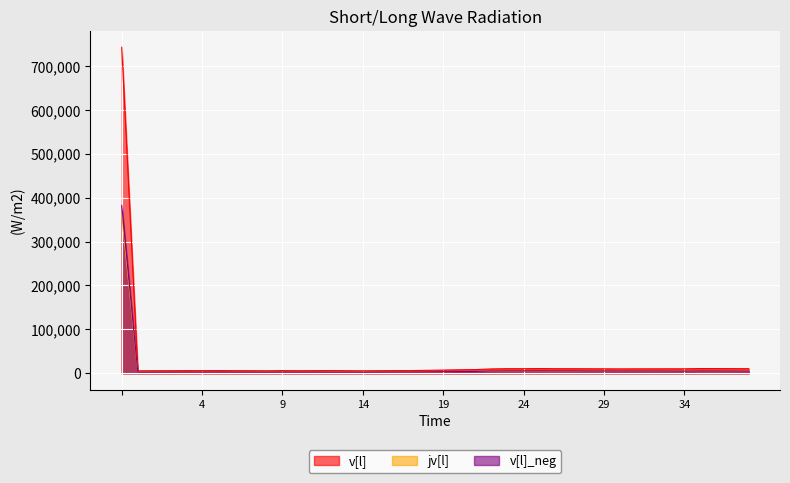

What are all the series names shown in the legend?

v[l], jv[l], v[l]_neg